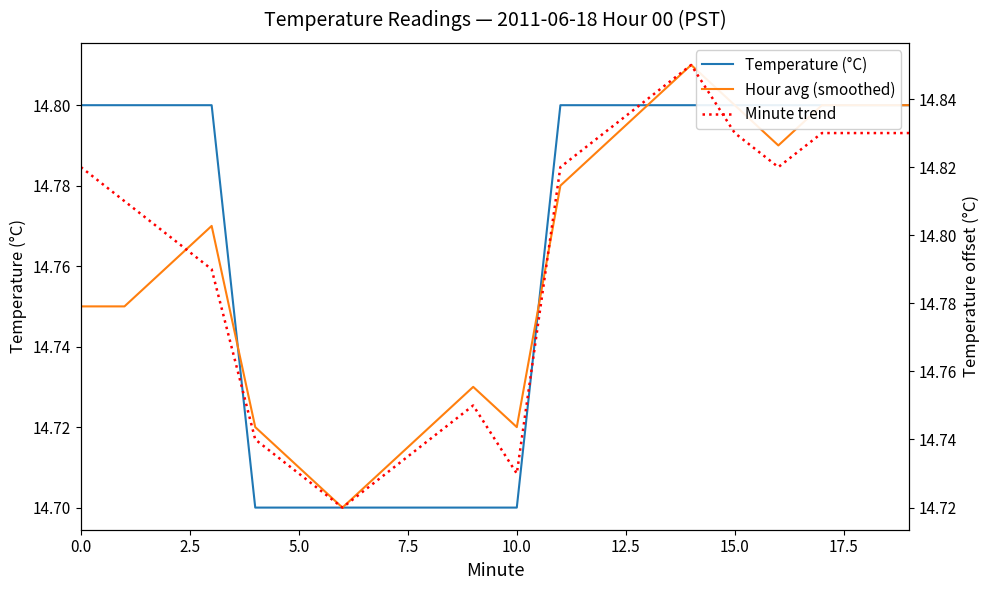

The Temperature (°C) series shows 24.5 at 18. True or false?

False